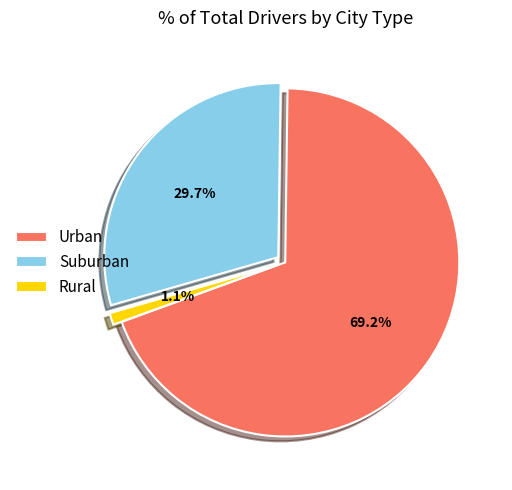

Does any single category account for the majority?

Yes